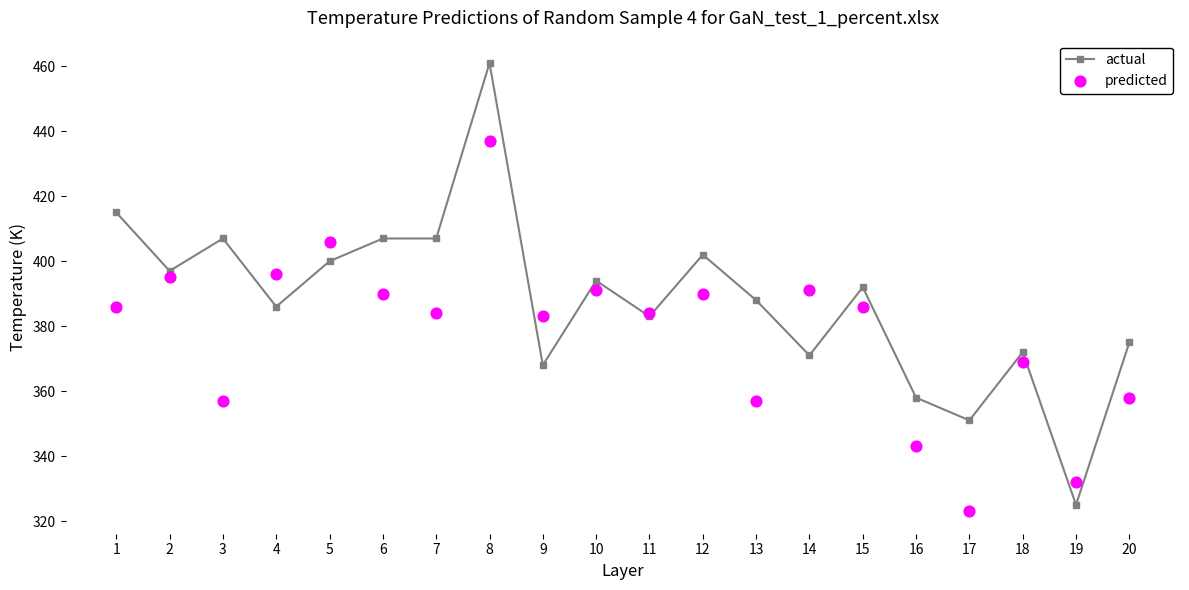

Which series has the largest total across all categories?

actual